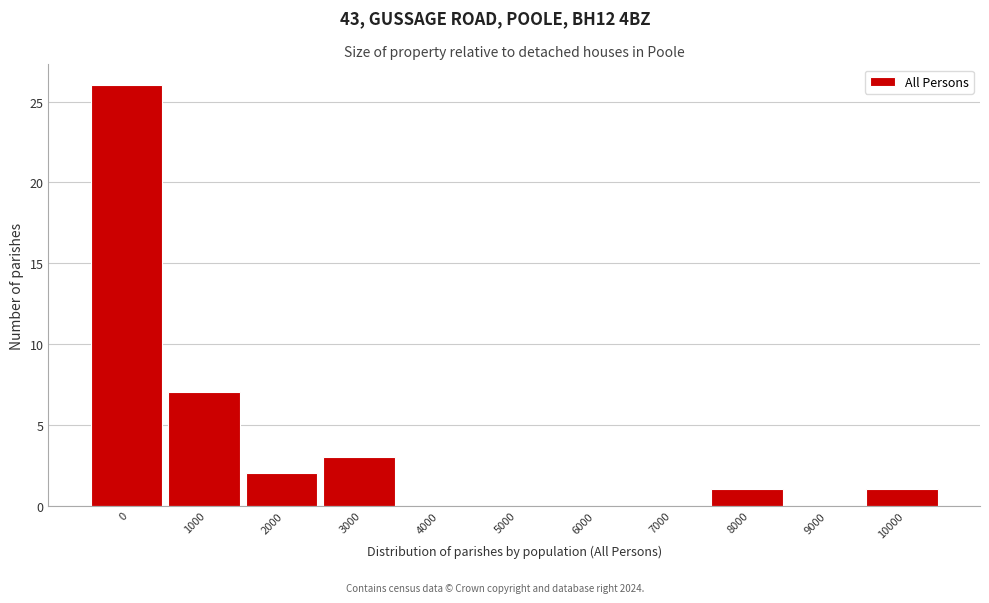

Reading left to right, what are all the values shown in this chart?

0=26	1000=7	2000=2	3000=3	4000=0	5000=0	6000=0	7000=0	8000=1	9000=0	10000=1